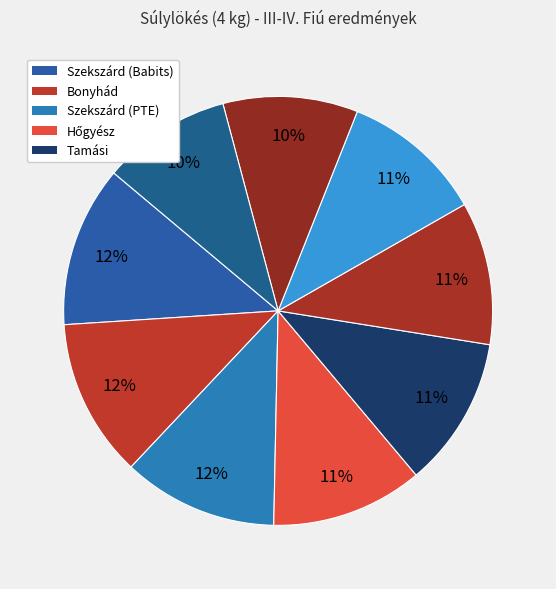

How many segments does this pie chart have?

9